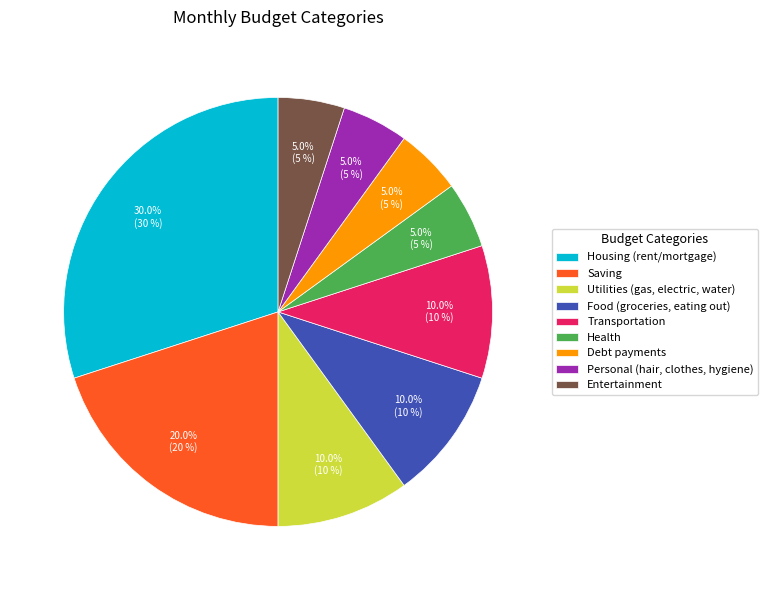

Is it true that Entertainment is 14% of the pie?

False